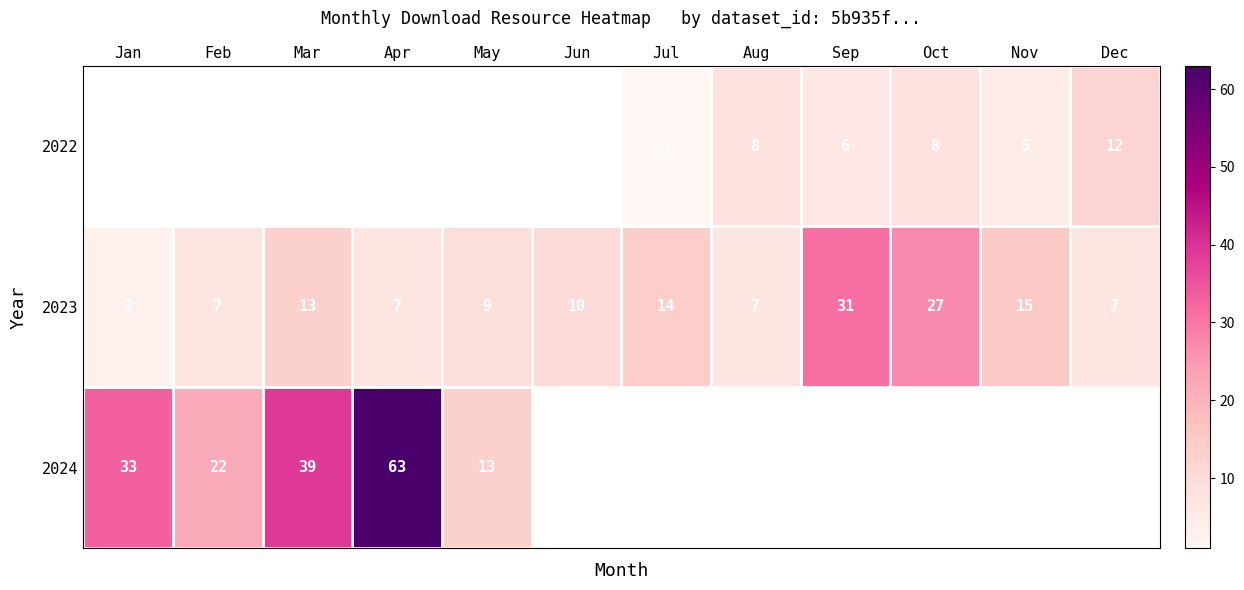

The 2024 series shows 4 at May. True or false?

False